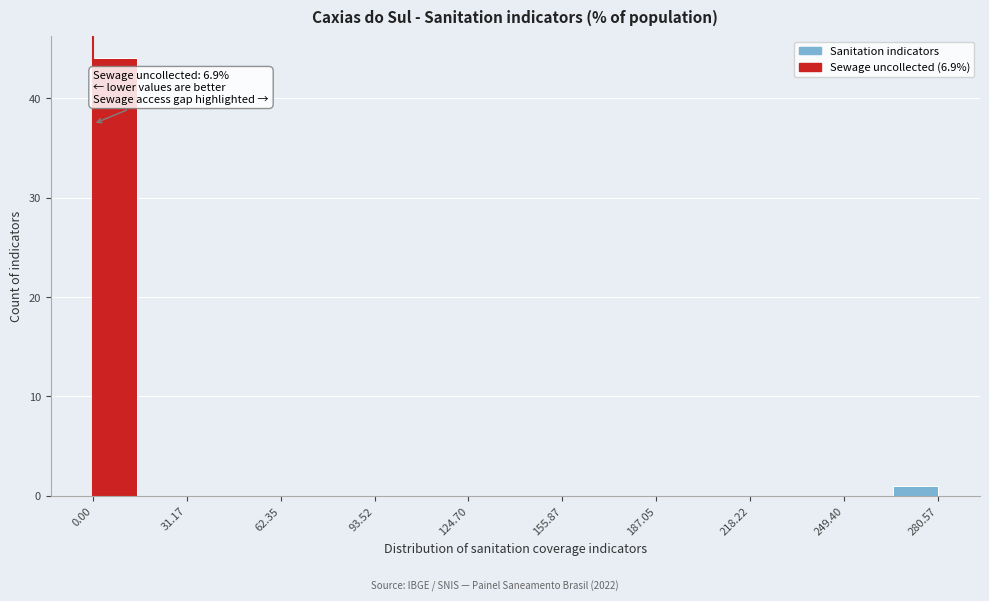

Read against the x-axis, roughly where is the centre of the tallest bar?

5